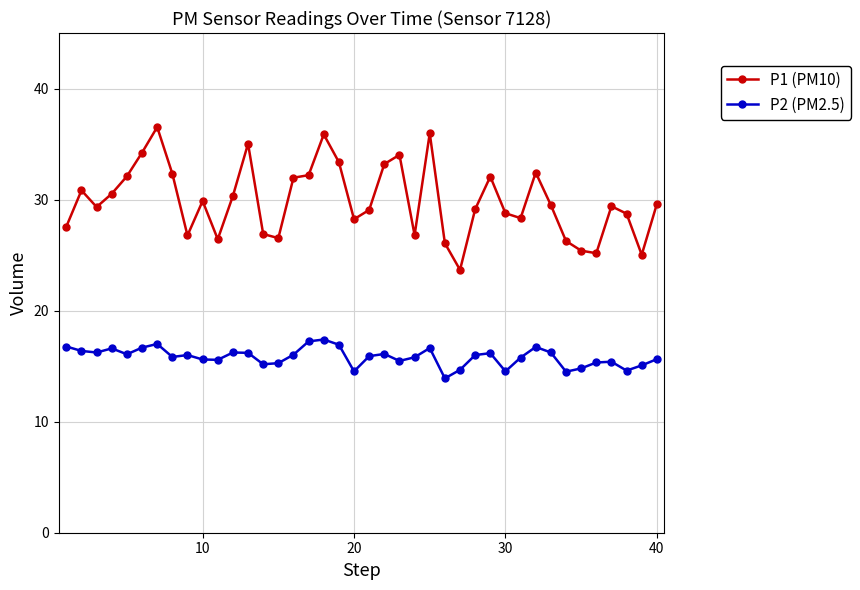

How many series are shown in this chart?

2